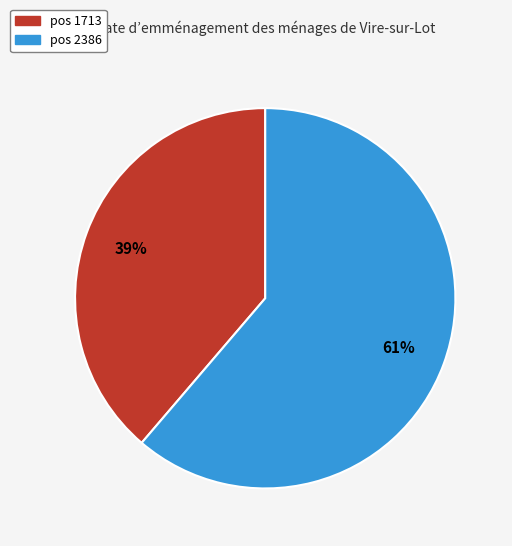

What is the ratio of the value at pos 1713 to the value at pos 2386?

0.6